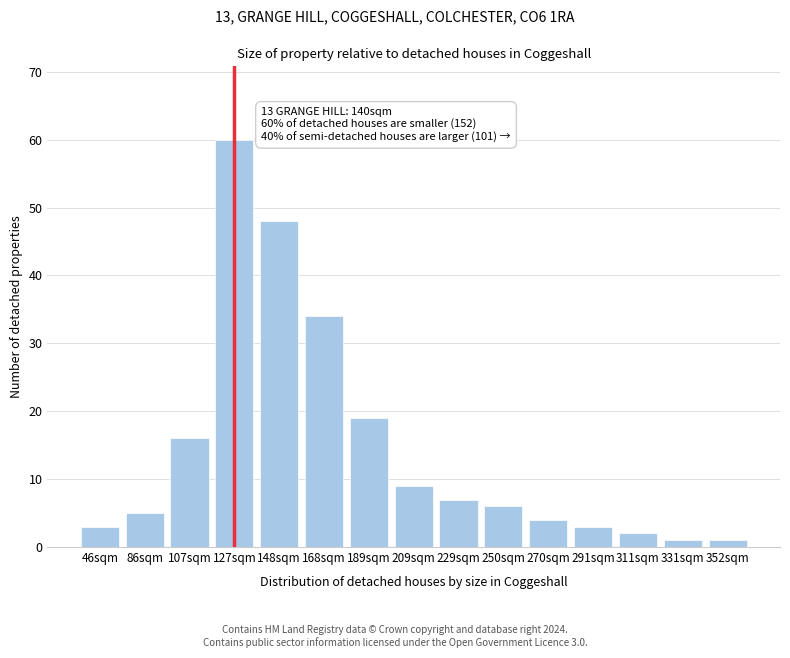

Reading left to right, transcribe all the data shown in this chart.

46sqm=3	86sqm=5	107sqm=16	127sqm=60	148sqm=48	168sqm=34	189sqm=19	209sqm=9	229sqm=7	250sqm=6	270sqm=4	291sqm=3	311sqm=2	331sqm=1	352sqm=1